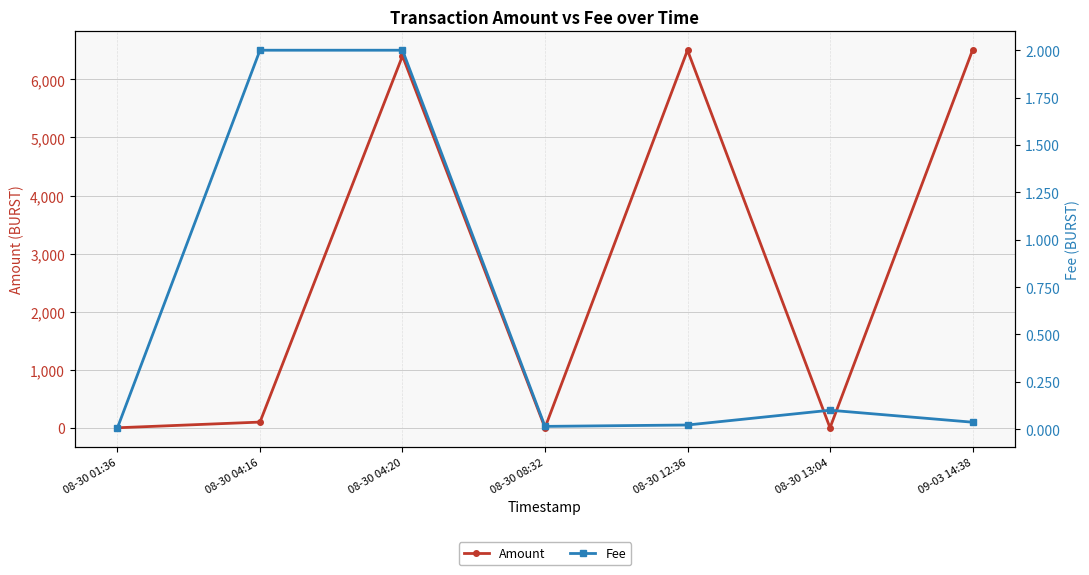

What is the label of the 6th point from the right?

08-30 04:16